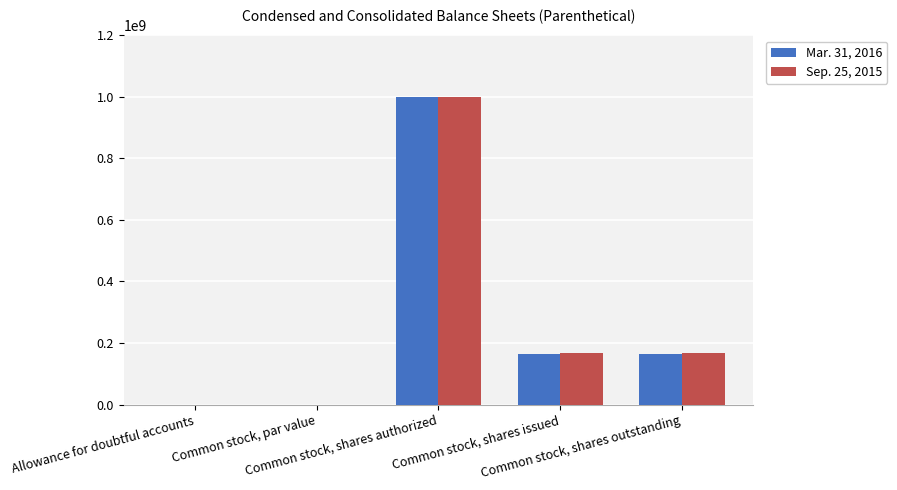

What is the maximum value for Sep. 25, 2015?

1000000000.0